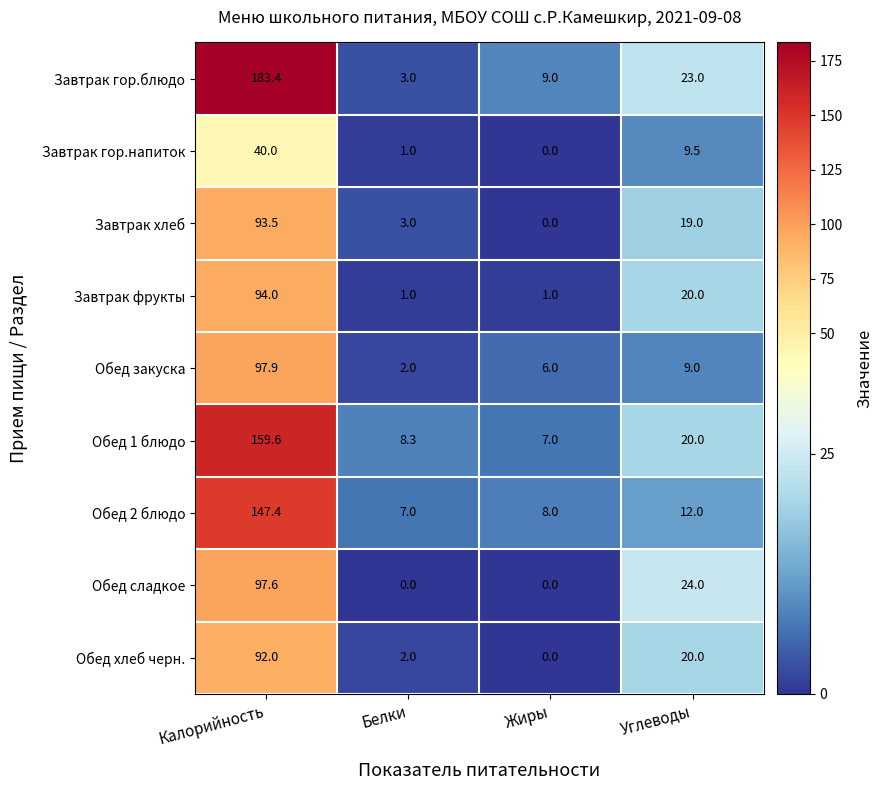

At which category is the sum across all series the highest?

Калорийность